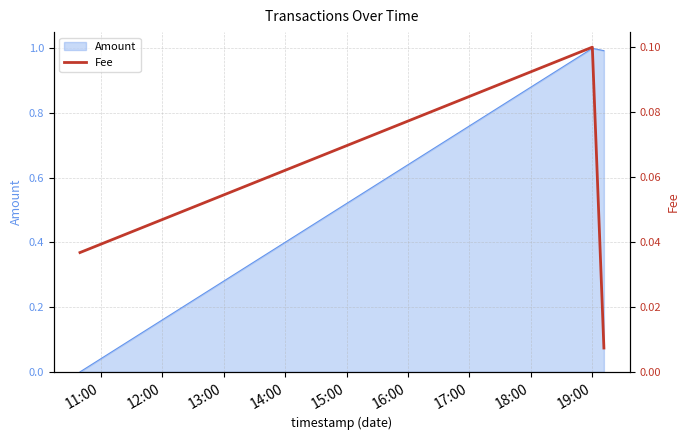

Which has a higher value, 12:00 or 11:00?

12:00